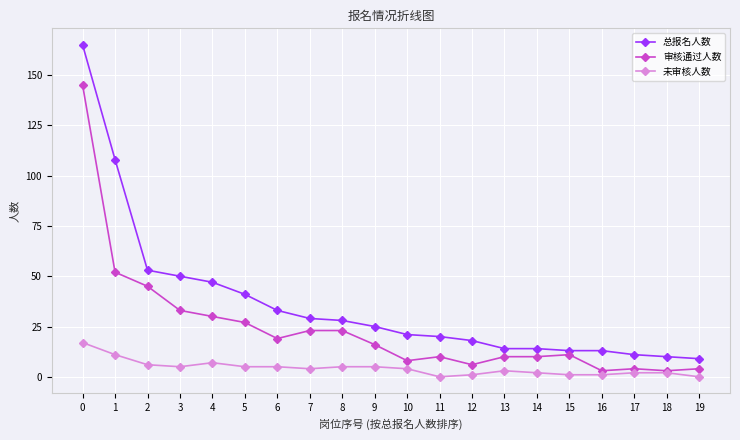

What are all the series names shown in the legend?

总报名人数, 审核通过人数, 未审核人数